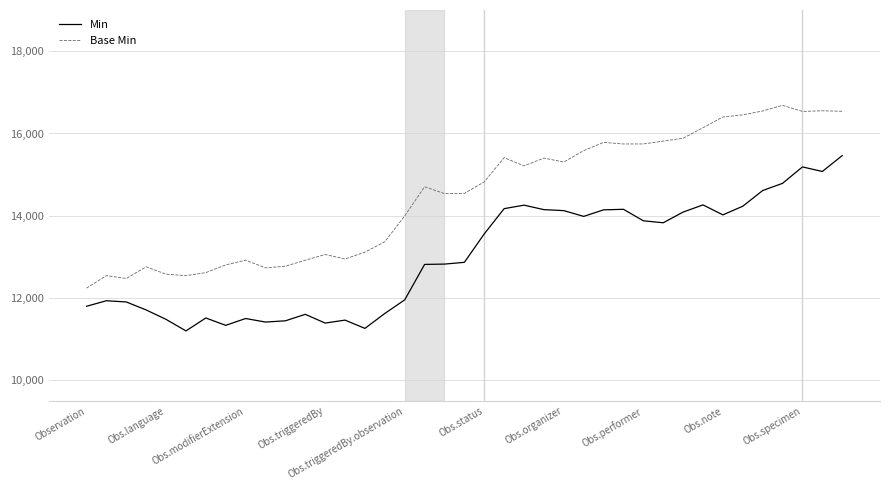

What is the difference between the maximum and minimum values in the Min series?

4259